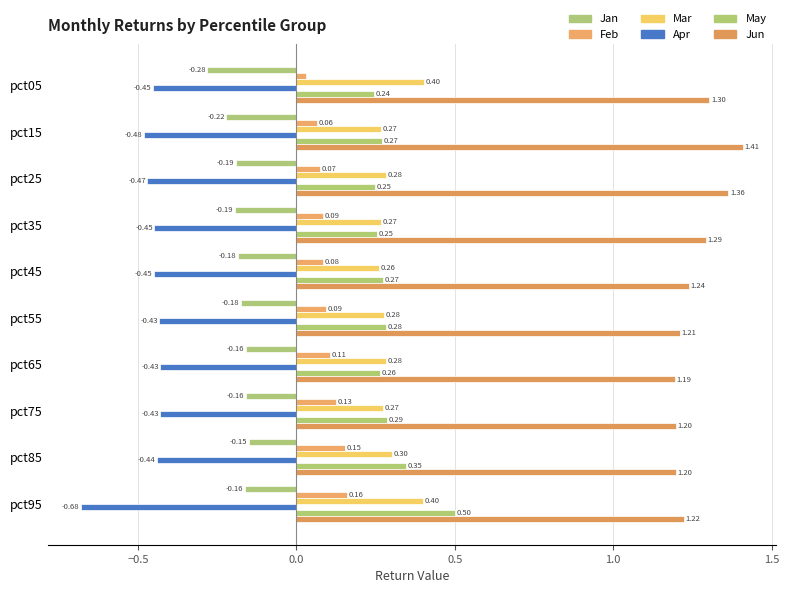

Count the number of categories in the chart.

10